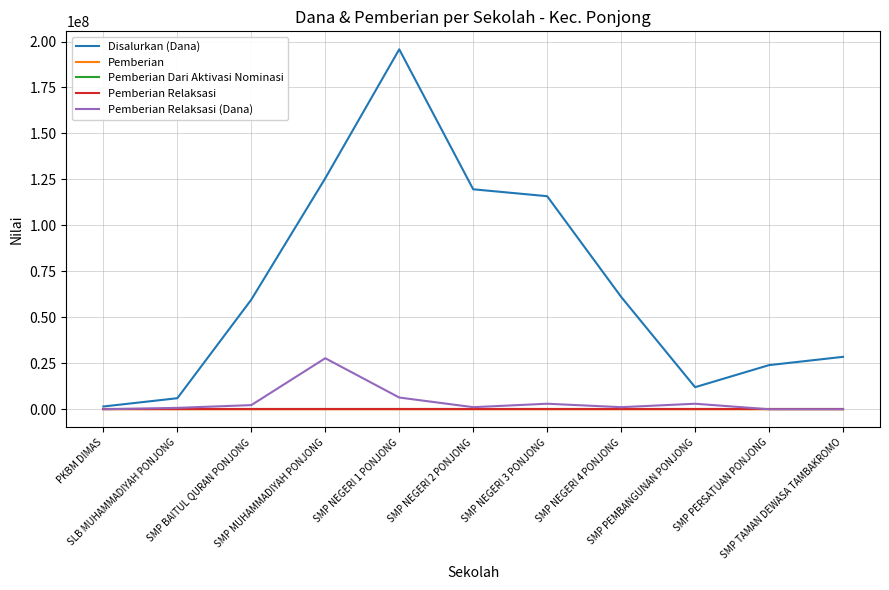

Which series has the largest total across all categories?

Disalurkan (Dana)